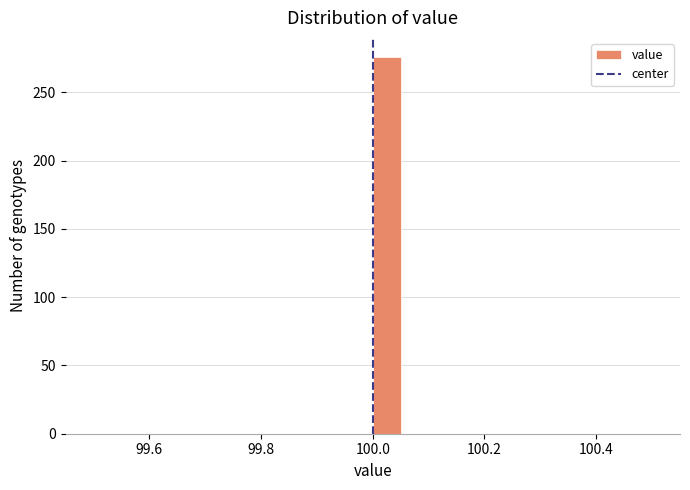

Around what value on the x-axis is the tallest bar? Give the approximate position of its centre, as read against the axis.

100.02